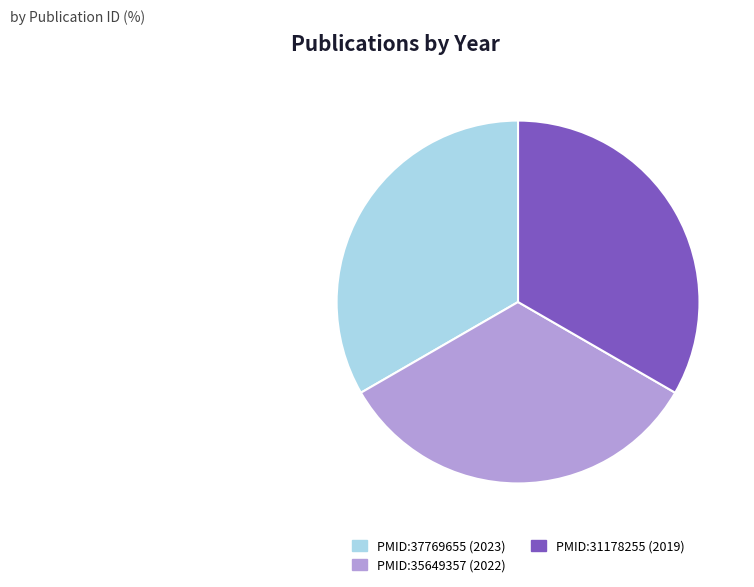

Approximately how many times larger is the value at PMID:31178255 (2019) compared to PMID:35649357 (2022)?

1.0